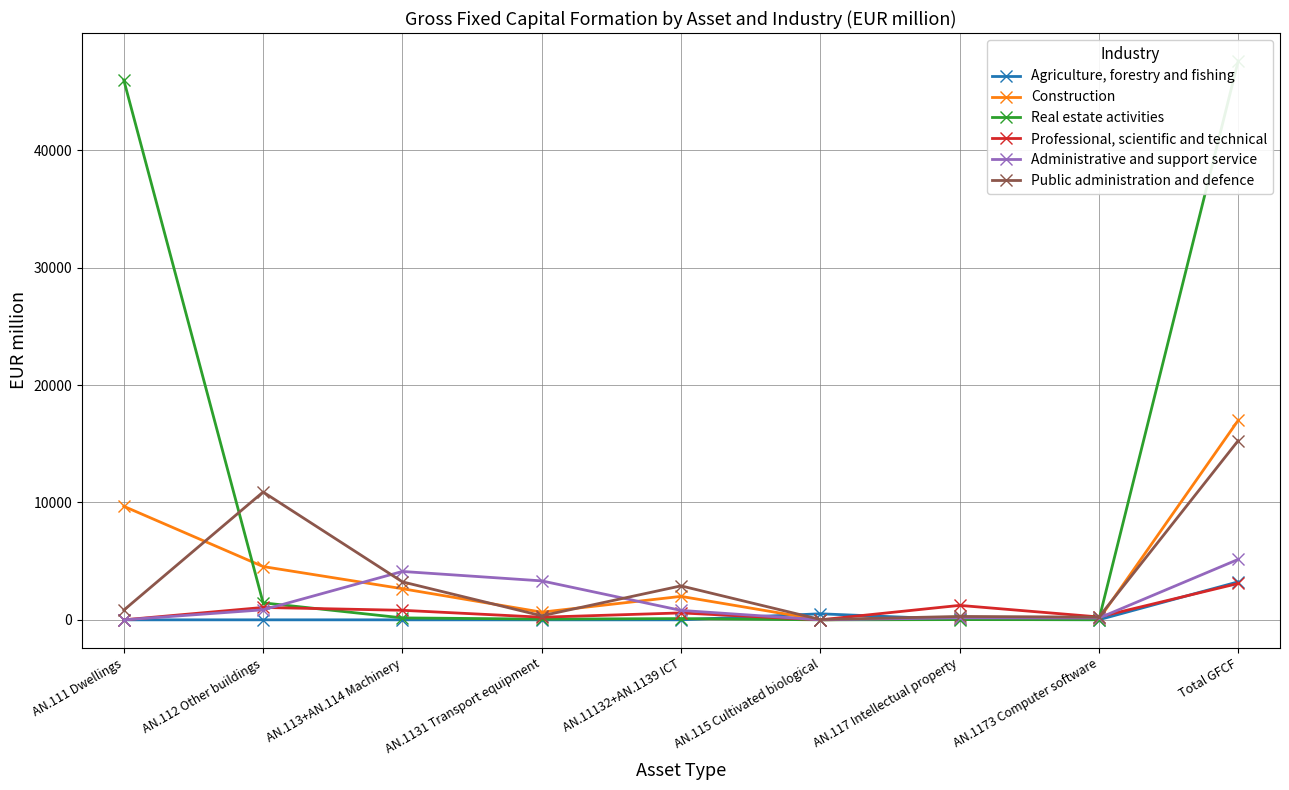

What is the difference between the highest and lowest values at AN.113+AN.114 Machinery?

4120.7